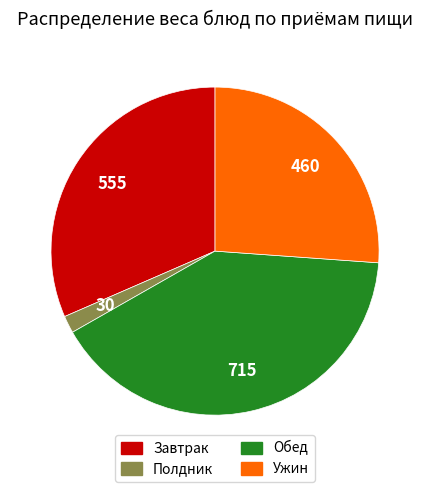

Between Ужин and Полдник, which is larger?

Ужин